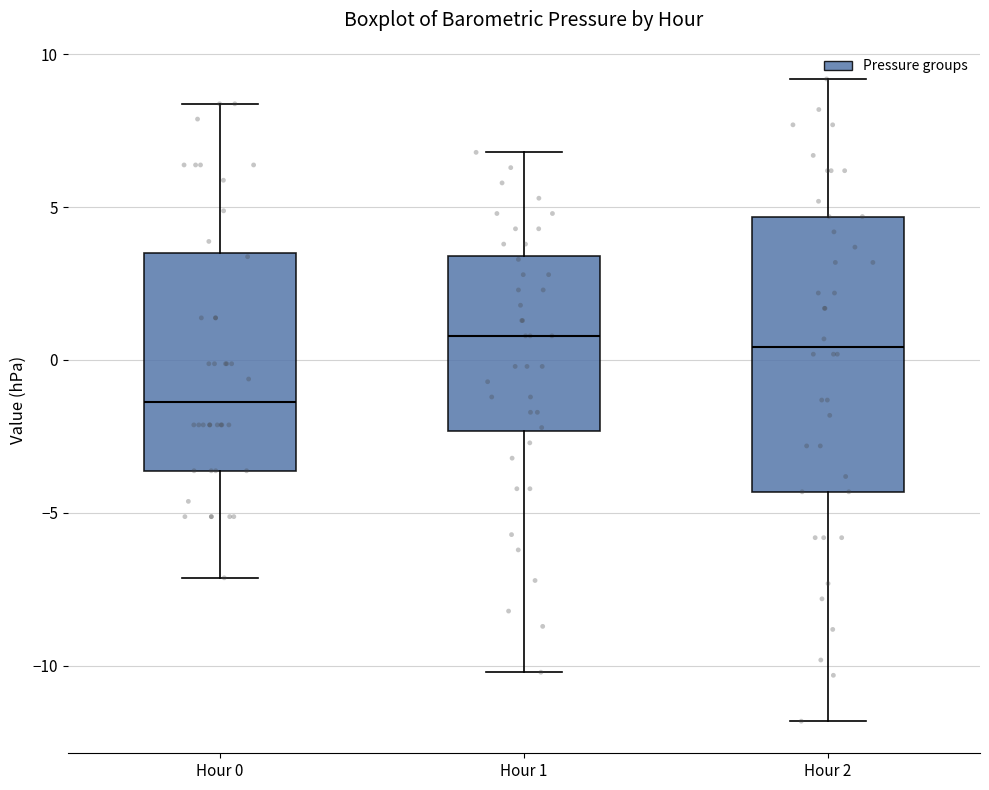

Reading left to right, read every box against the y-axis: the position of its median line, the range the box covers, and the ends of its whiskers. The values are not printed on the chart, so give them approximately, as read against the axis.

Hour 0: median -1.5, box -3.5 to 3.5, whiskers -7.0 to 8.5
Hour 1: median 1.0, box -2.5 to 3.5, whiskers -10.0 to 7.0
Hour 2: median 0.5, box -4.5 to 4.5, whiskers -12.0 to 9.0